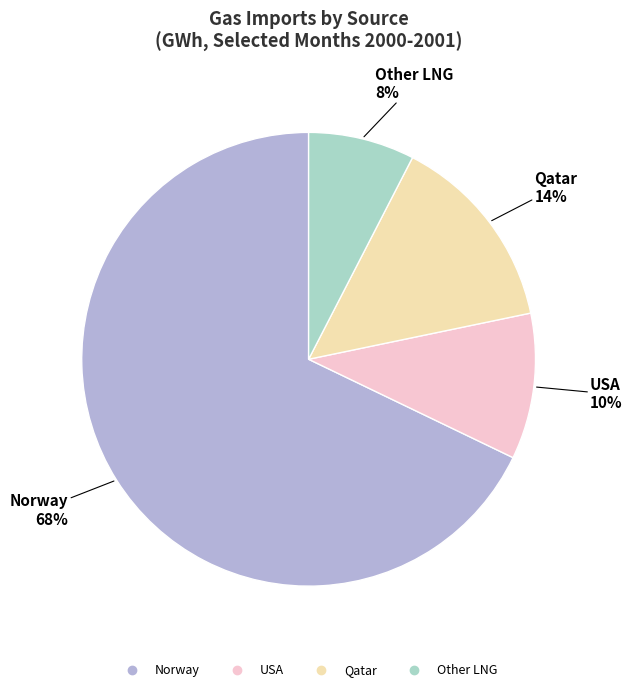

Is there a majority slice in this chart?

Yes